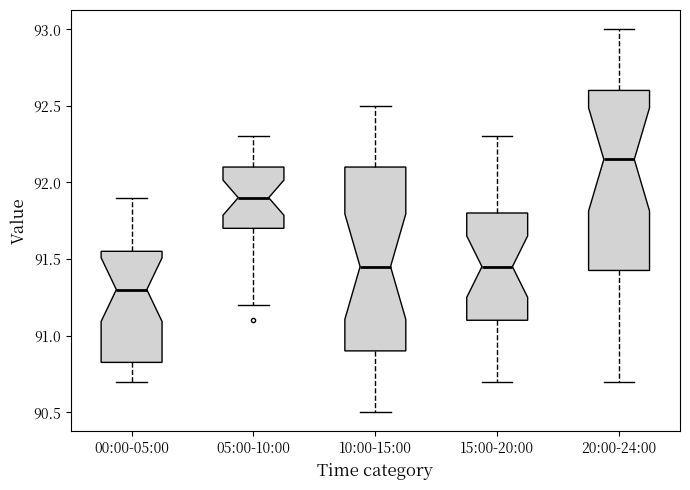

Reading left to right, read every box against the y-axis: the position of its median line, the range the box covers, and the ends of its whiskers. The values are not printed on the chart, so give them approximately, as read against the axis.

00:00-05:00: median 91.30, box 90.85 to 91.55, whiskers 90.70 to 91.90
05:00-10:00: median 91.90, box 91.70 to 92.10, whiskers 91.20 to 92.30
10:00-15:00: median 91.45, box 90.90 to 92.10, whiskers 90.50 to 92.50
15:00-20:00: median 91.45, box 91.10 to 91.80, whiskers 90.70 to 92.30
20:00-24:00: median 92.15, box 91.45 to 92.60, whiskers 90.70 to 93.00